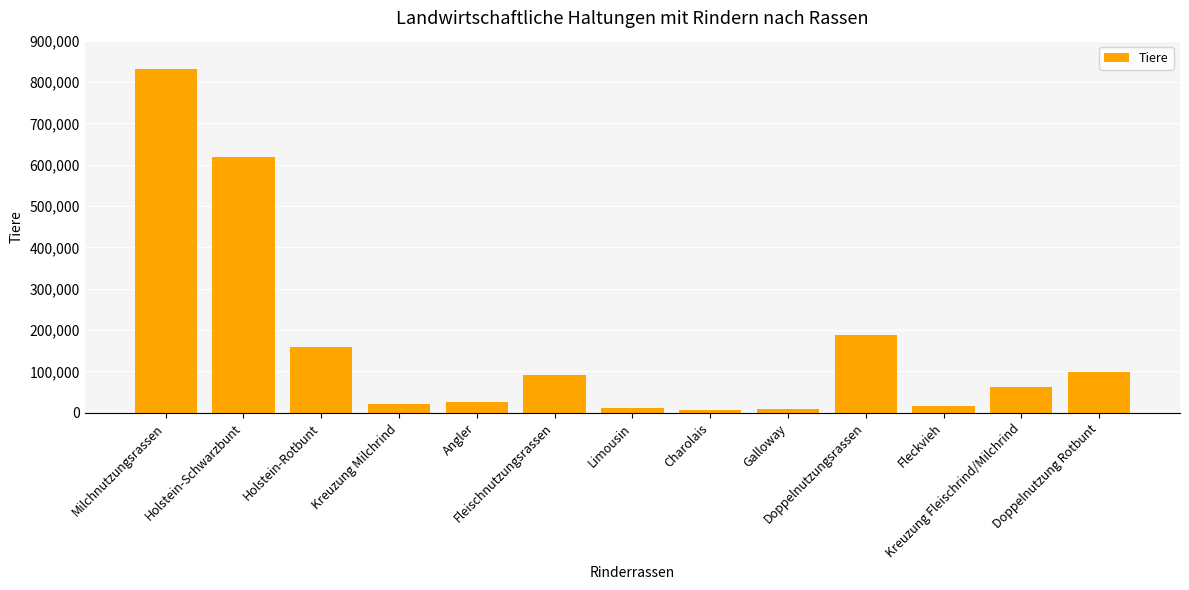

What is the greatest value displayed?

830472